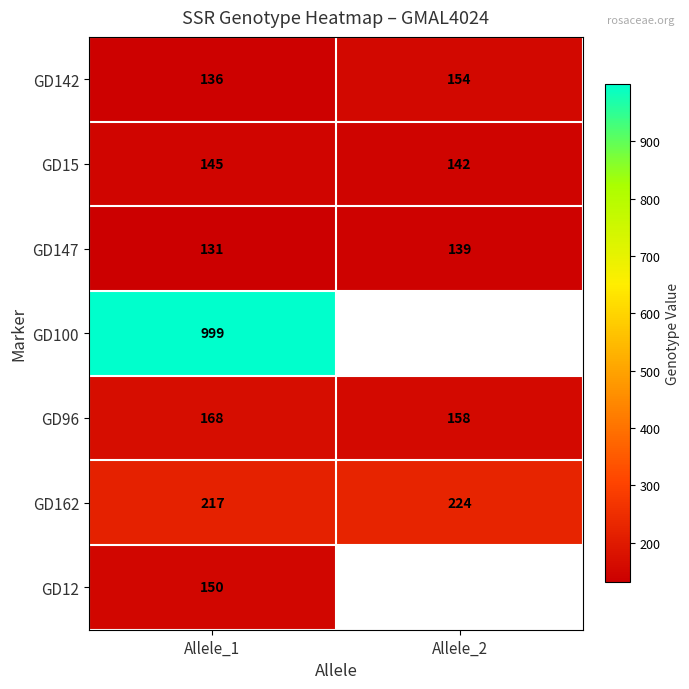

The GD12 series shows 205 at Allele_1. True or false?

False